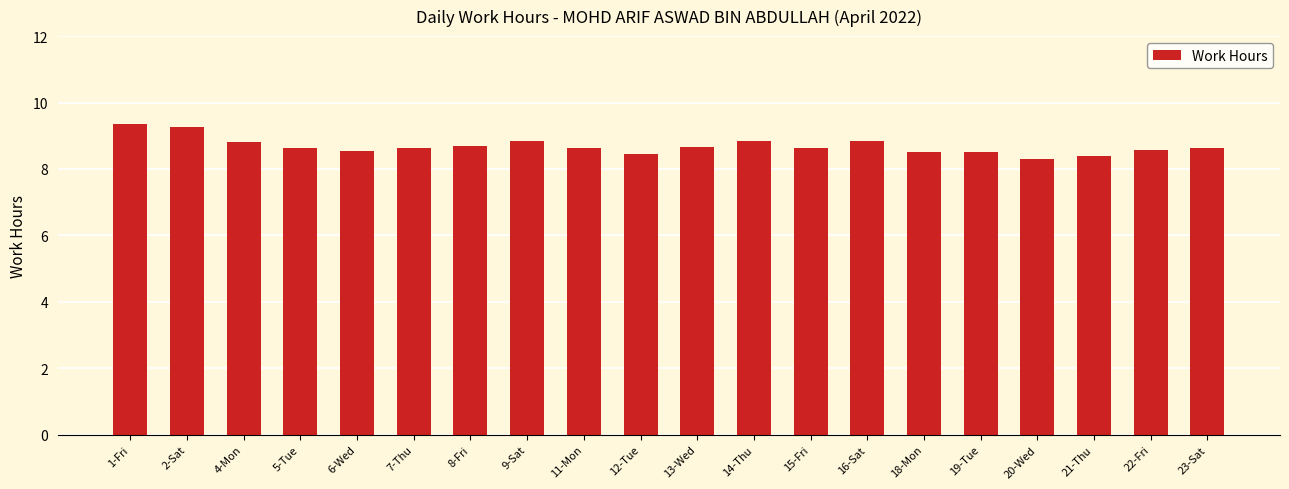

Approximately how many times larger is the value at 14-Thu compared to 6-Wed?

1.0